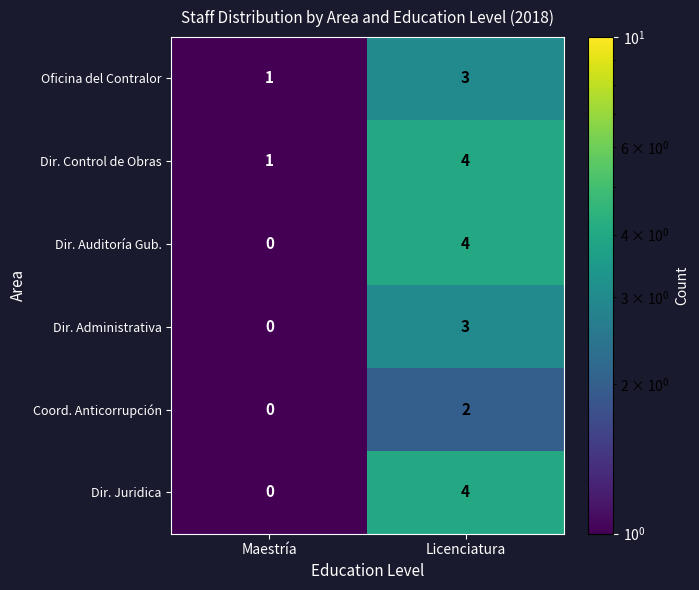

How many values in the Dir. Control de Obras series are below 4?

1